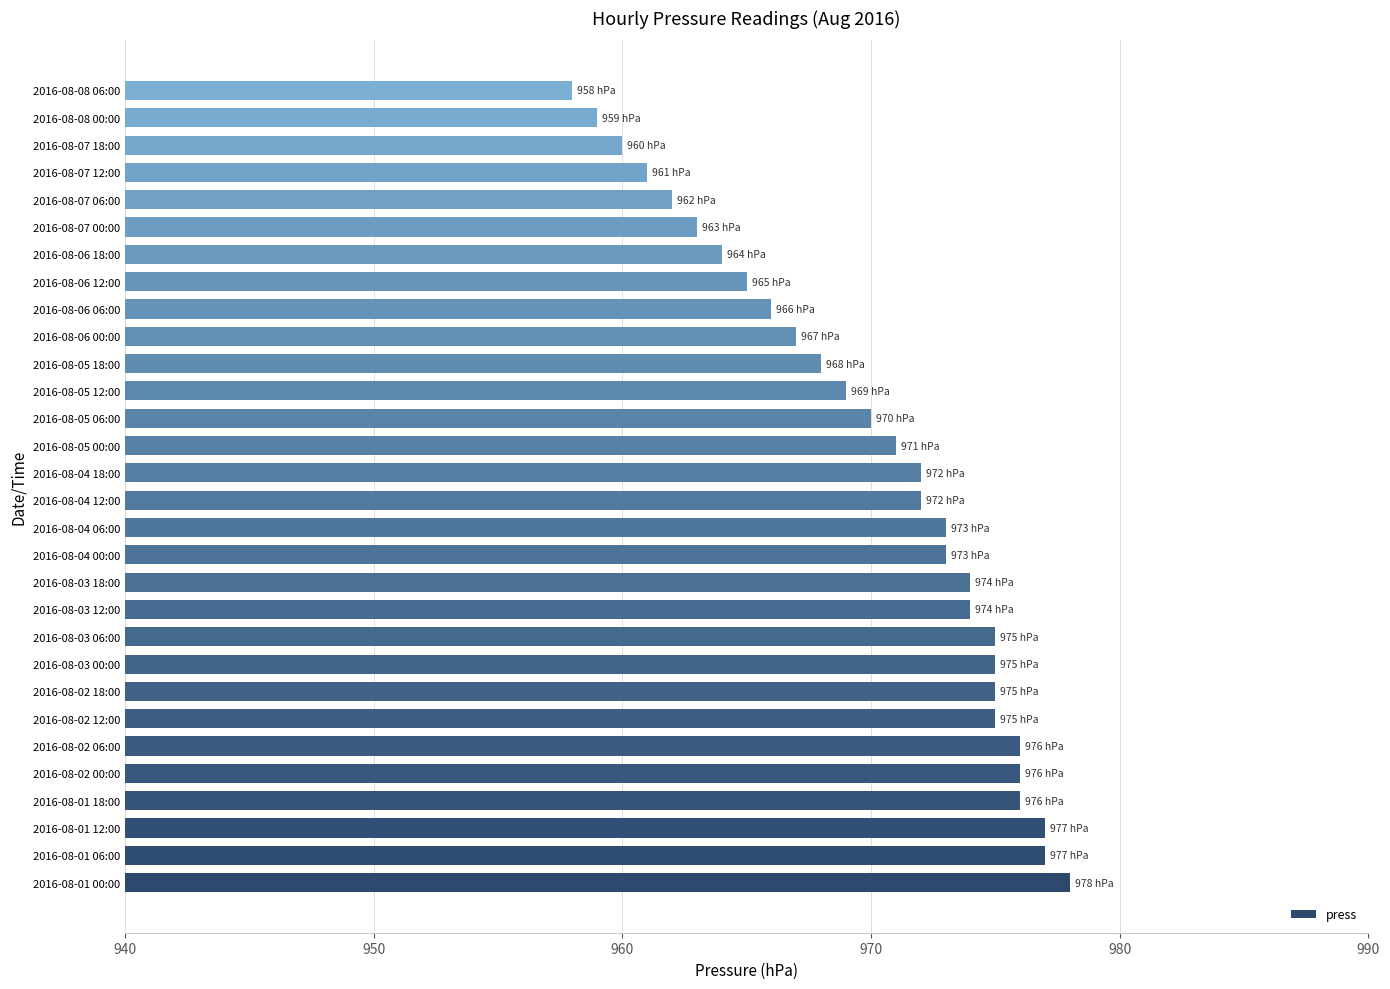

The value at 2016-08-07 00:00 is 963. True or false?

True